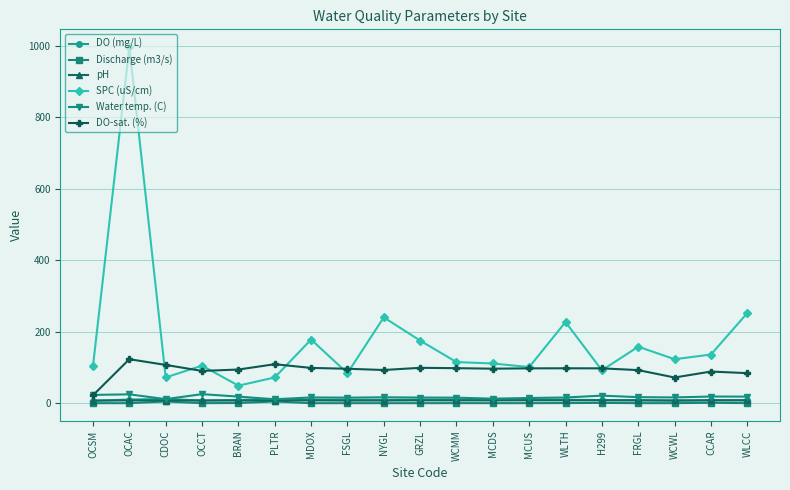

At which label does SPC (uS/cm) reach its minimum?

BRAN